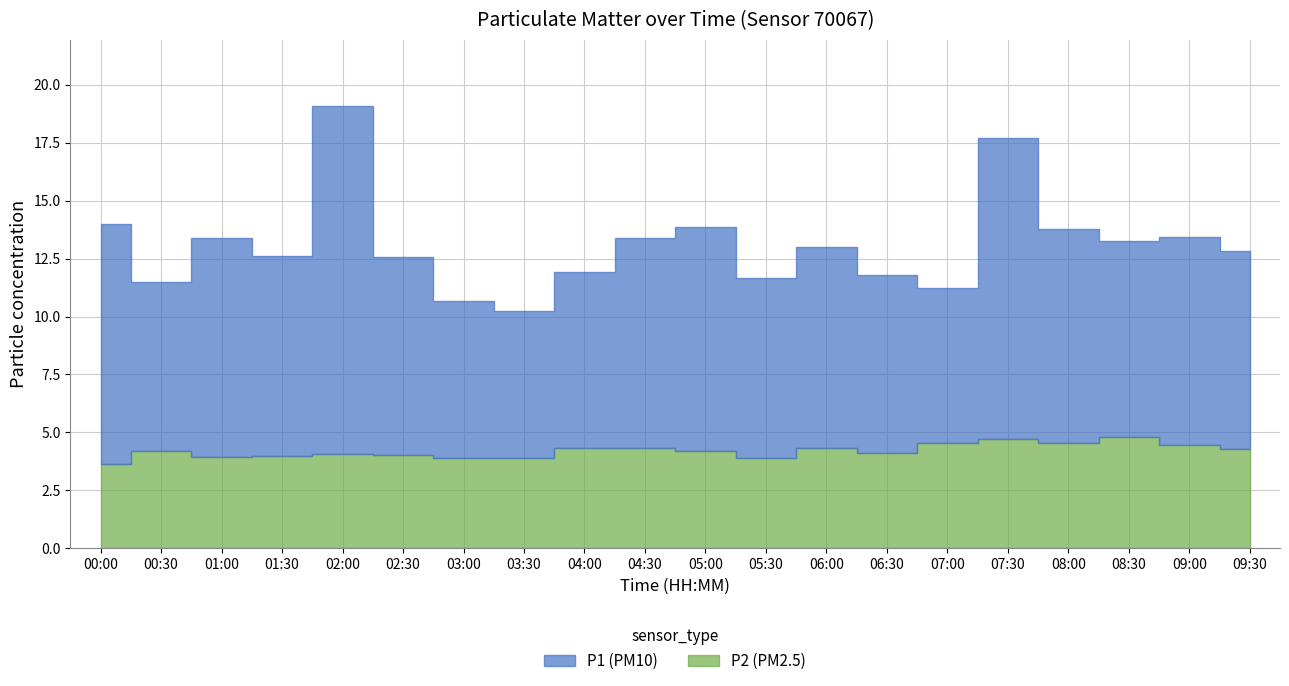

True or false: P1 and P2 cross at least once.

False